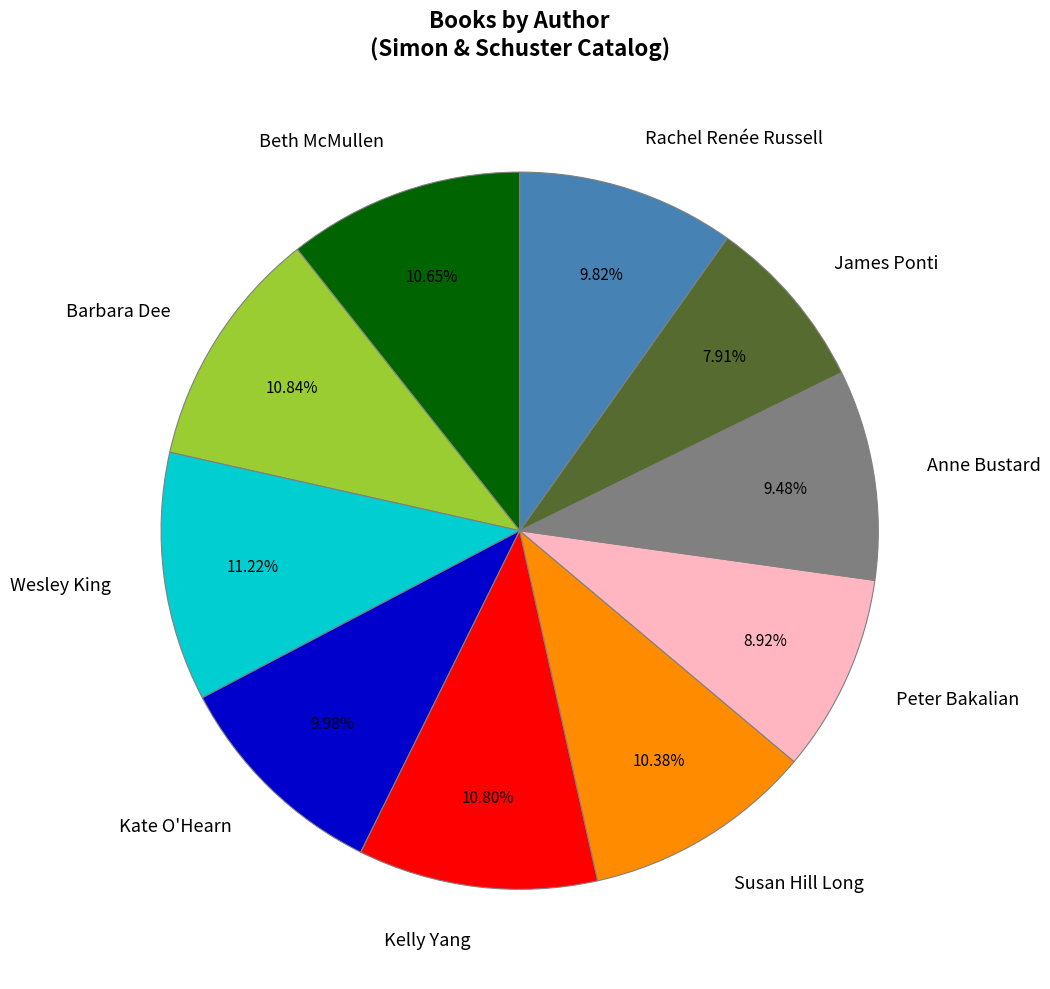

Is it true that James Ponti is 19% of the pie?

False